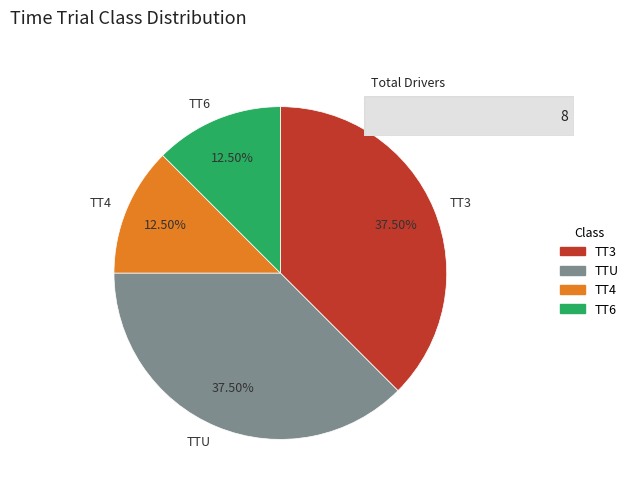

To the nearest percent, what is the difference between the TT3 and TT6 slice percentages?

25%